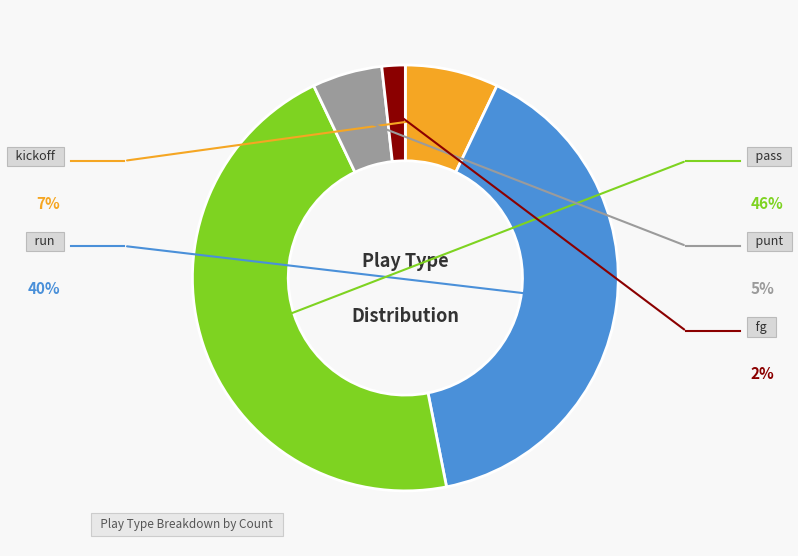

To the nearest percent, what is the average slice percentage?

20%